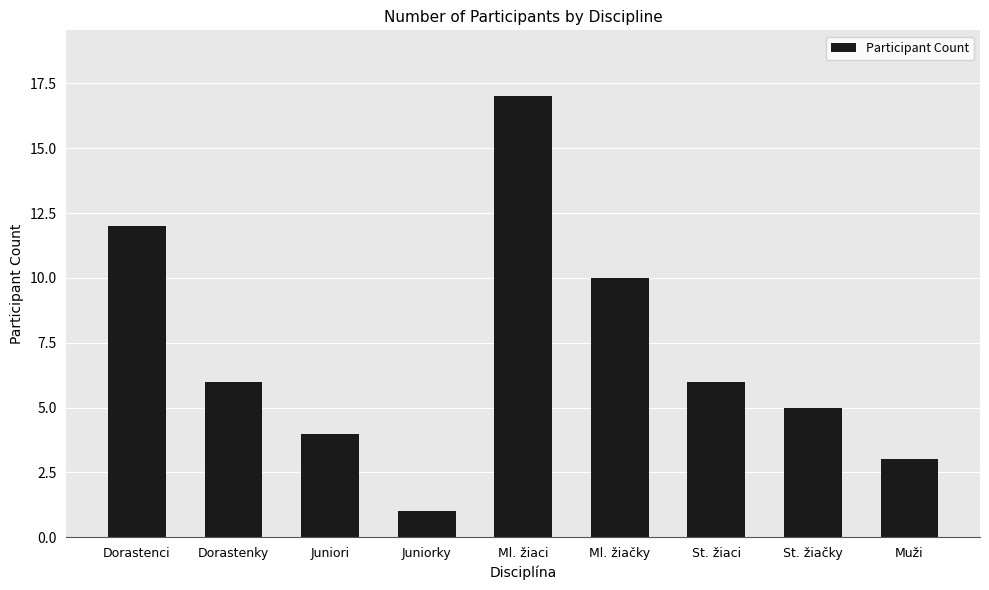

Read the value at Dorastenci.

12